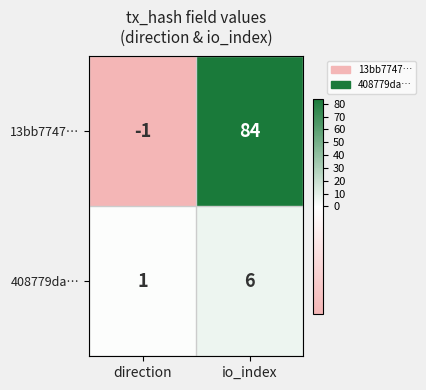

Between direction and io_index, which series saw the biggest shift?

13bb7747…